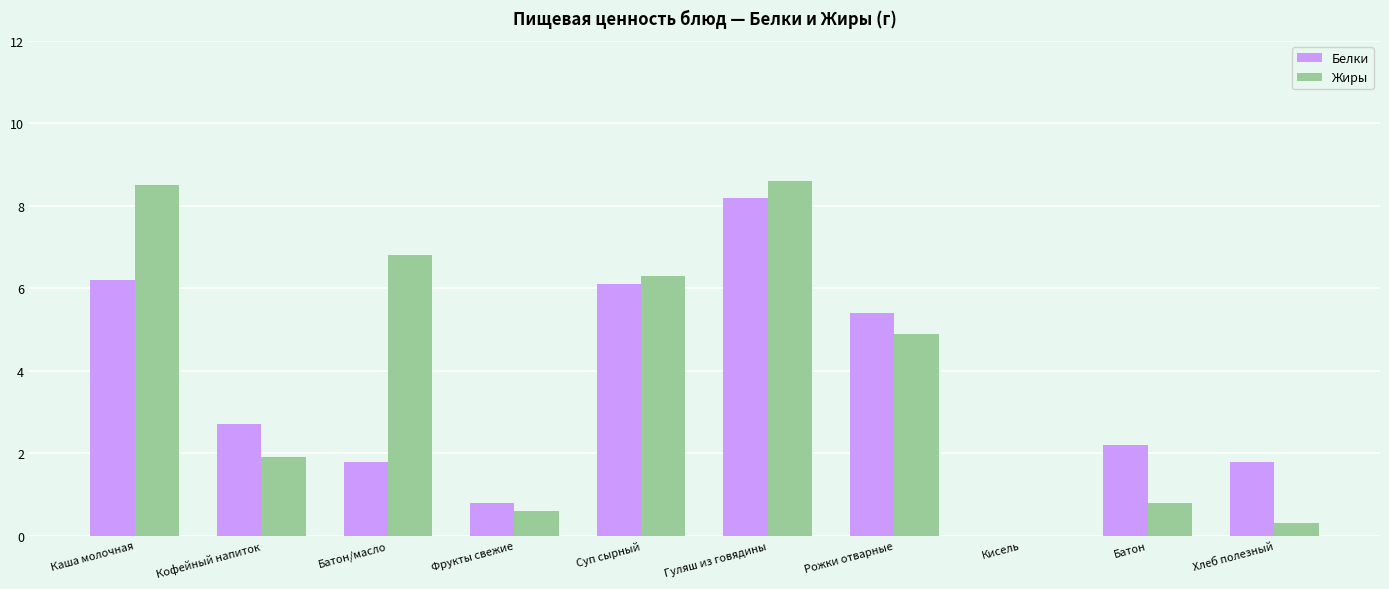

At which label is Жиры closest to 4?

Рожки отварные